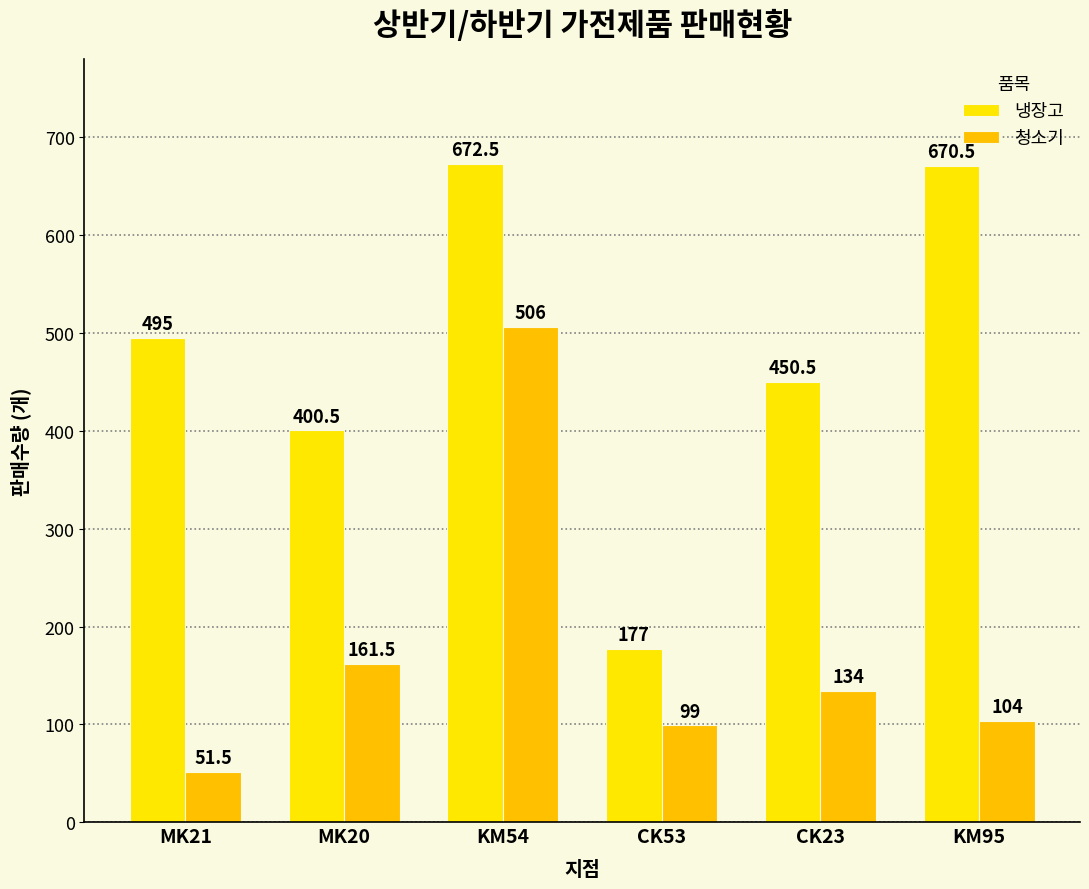

The 청소기 series shows 134.0 at CK23. True or false?

True